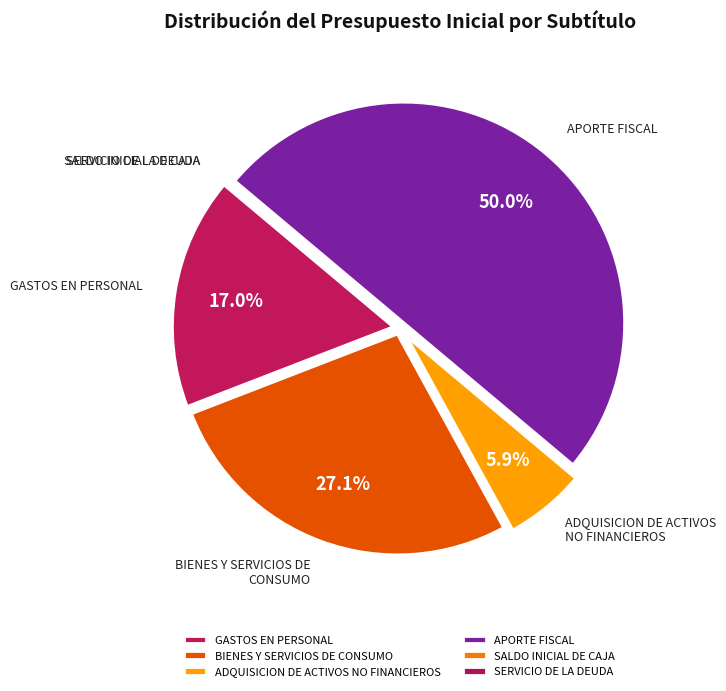

What percentage is the BIENES Y SERVICIOS DE CONSUMO slice, to the nearest percent?

27%